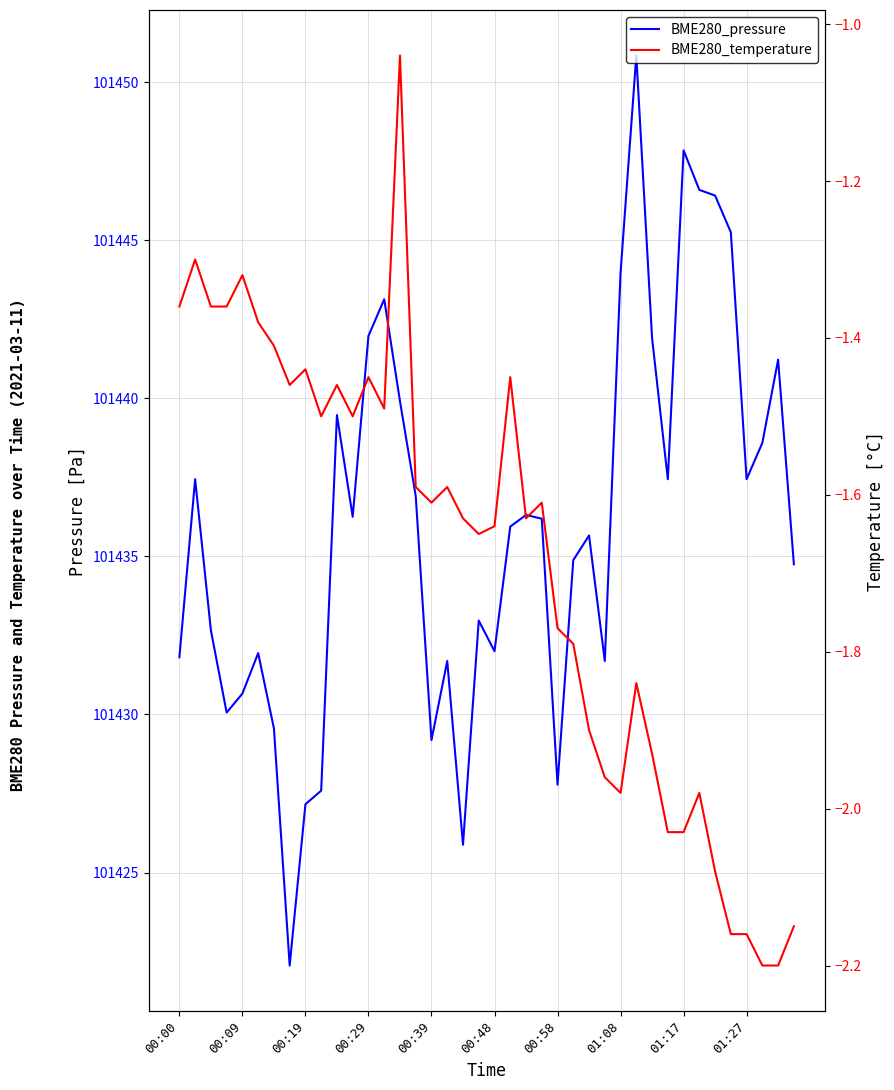

Is it true that BME280_temperature equals -1.6 at 17?

True